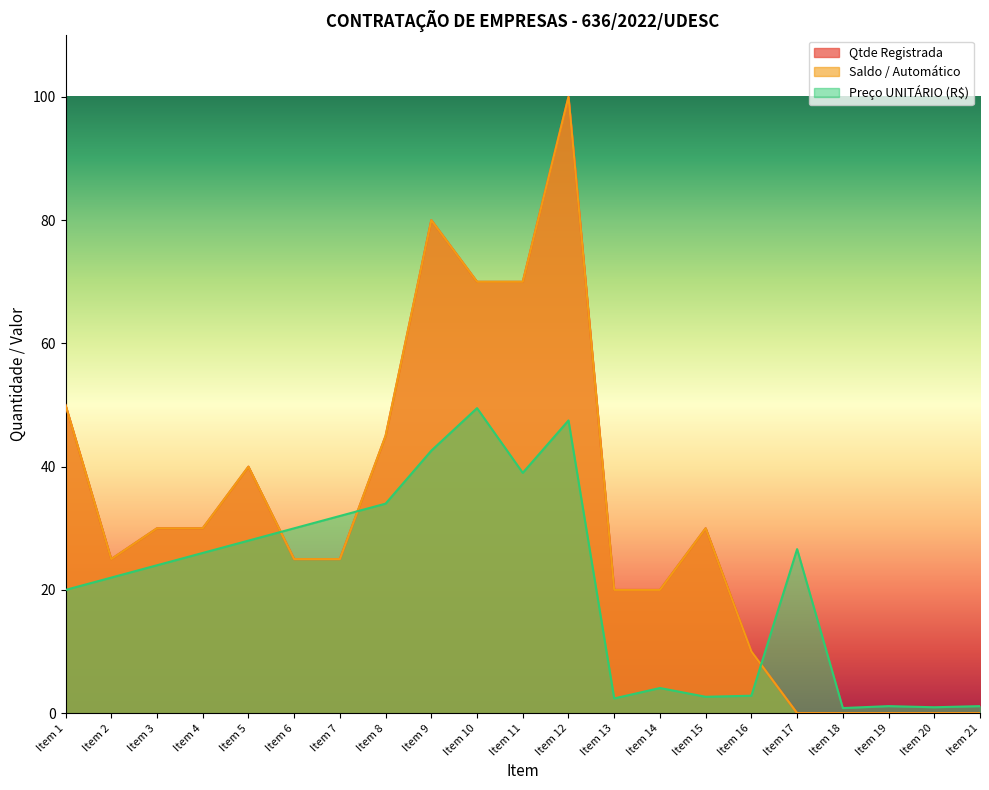

Reading left to right, what are all the values shown in this chart?

Qtde Registrada: Item 1=50.0	Item 2=25.0	Item 3=30.0	Item 4=30.0	Item 5=40.0	Item 6=25.0	Item 7=25.0	Item 8=45.0	Item 9=80.0	Item 10=70.0	Item 11=70.0	Item 12=100.0	Item 13=20.0	Item 14=20.0	Item 15=30.0	Item 16=10.0	Item 17=0.0	Item 18=0.0	Item 19=0.0	Item 20=0.0	Item 21=0.0
Saldo / Automático: Item 1=50.0	Item 2=25.0	Item 3=30.0	Item 4=30.0	Item 5=40.0	Item 6=25.0	Item 7=25.0	Item 8=45.0	Item 9=80.0	Item 10=70.0	Item 11=70.0	Item 12=100.0	Item 13=20.0	Item 14=20.0	Item 15=30.0	Item 16=10.0	Item 17=0.0	Item 18=0.0	Item 19=0.0	Item 20=0.0	Item 21=0.0
Preço UNITÁRIO (R$): Item 1=20.0	Item 2=22.0	Item 3=24.0	Item 4=26.0	Item 5=28.0	Item 6=30.0	Item 7=32.0	Item 8=34.0	Item 9=42.6	Item 10=49.5	Item 11=39.0	Item 12=47.5	Item 13=2.4	Item 14=4.1	Item 15=2.7	Item 16=2.8	Item 17=26.6	Item 18=0.8	Item 19=1.1	Item 20=1.0	Item 21=1.1